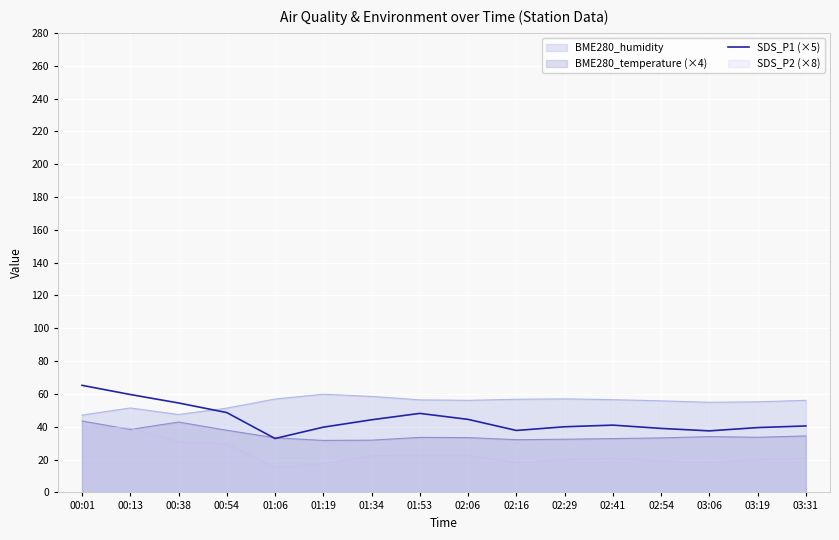

Does the chart display data point markers on the line(s)?

No